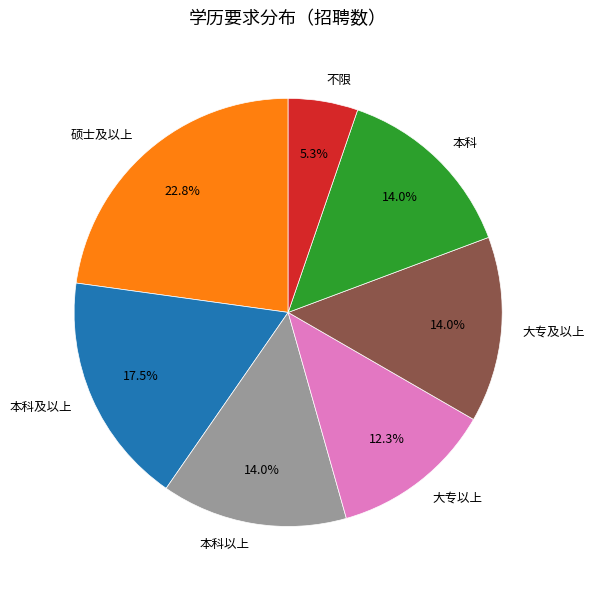

What percentage do 硕士及以上 and 本科以上 together represent?

36.8%